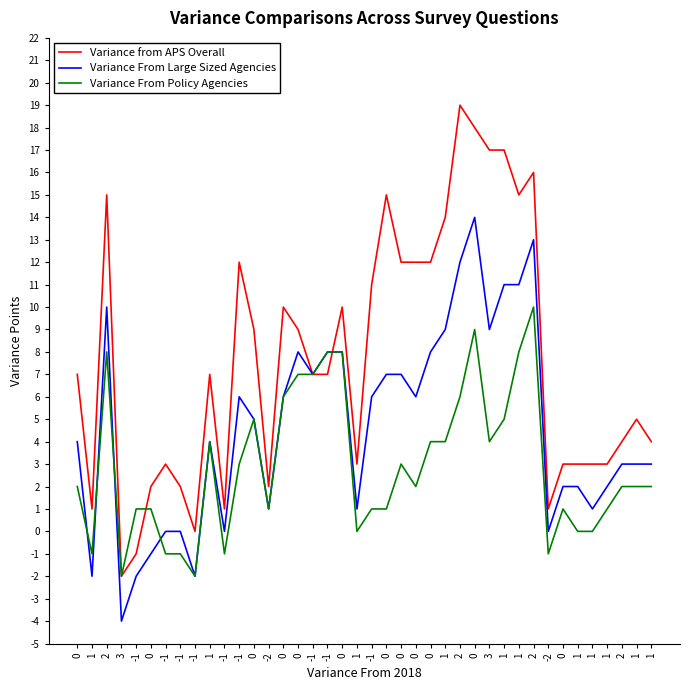

Does the chart display data point markers on the line(s)?

No